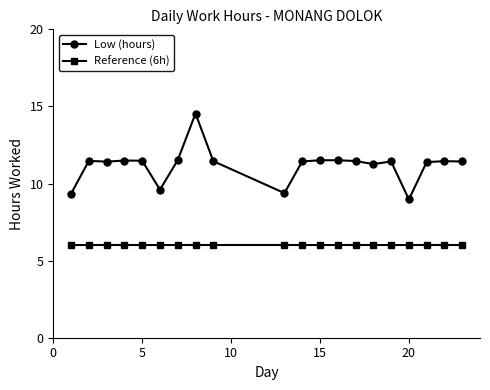

What is the maximum value shown in the chart?

14.5